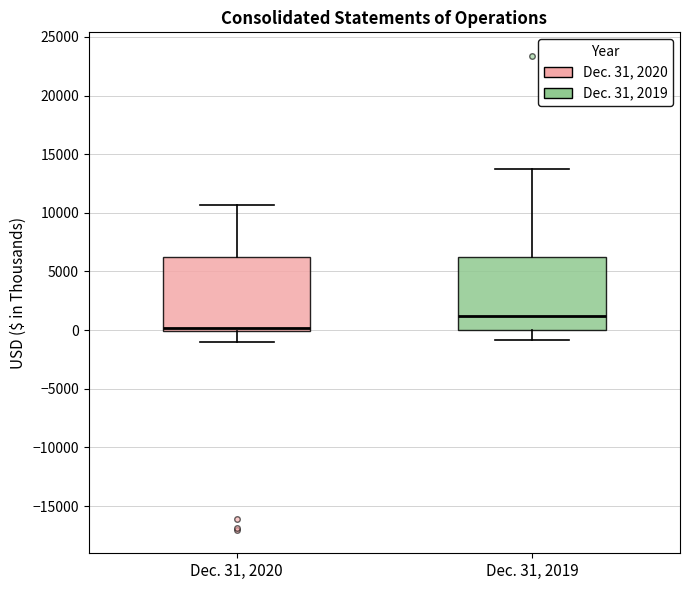

Where does the lower whisker of the box for Dec. 31, 2019 end on the y-axis? The values are not printed on the chart, so give them approximately, as read against the axis.

-1000